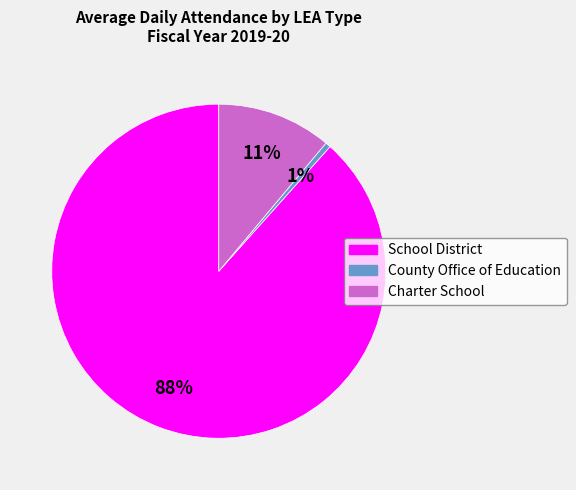

Which category has the smallest portion of the pie?

County Office of Education